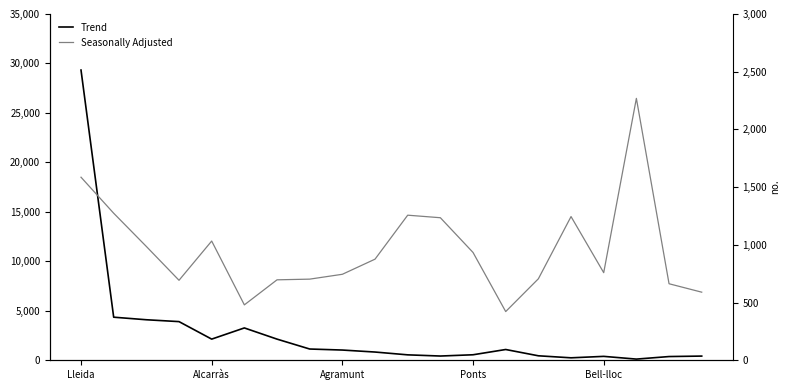

Rank the series by their average value, from highest to lowest.

Trend, Seasonally Adjusted